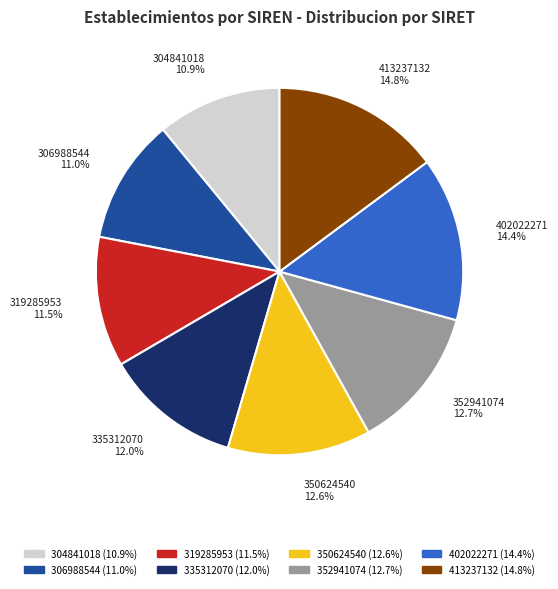

Count the number of slices in the pie.

8